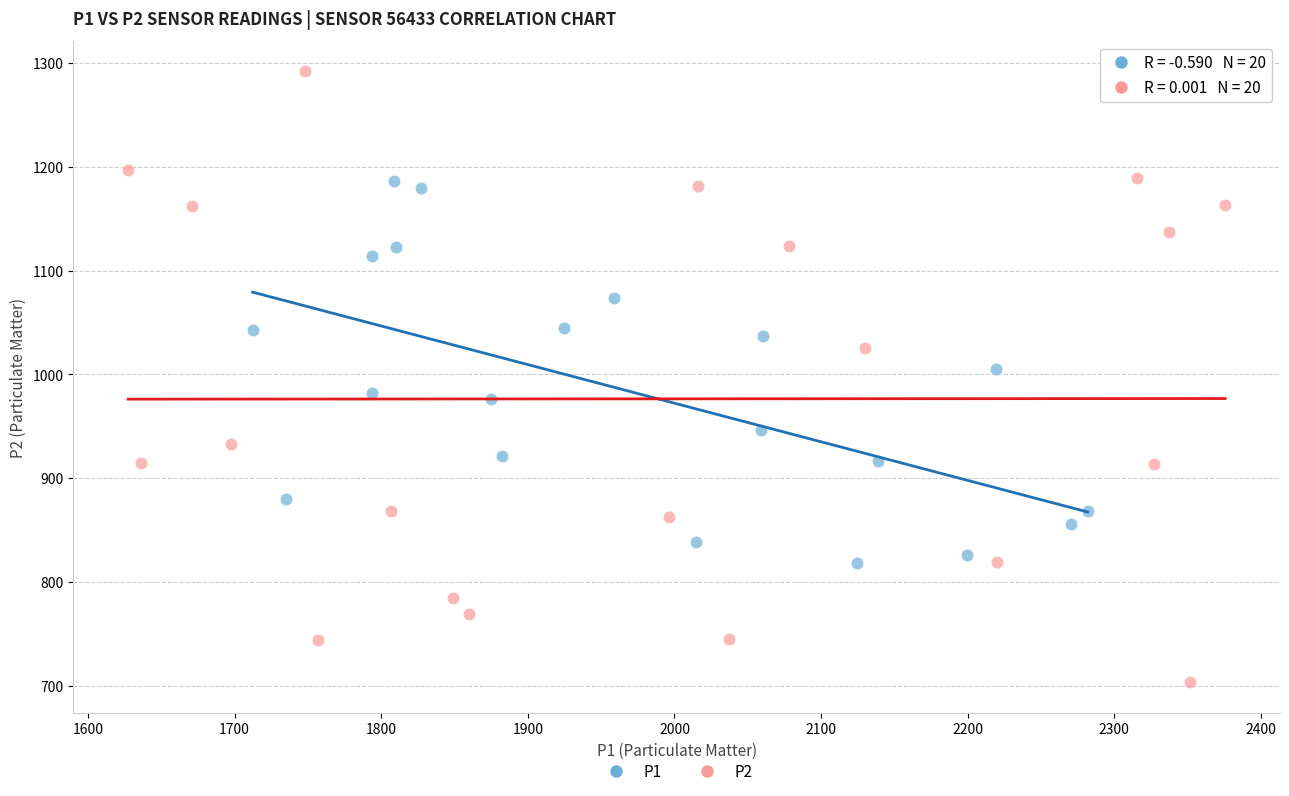

Which series reaches the minimum Y coordinate?

P2